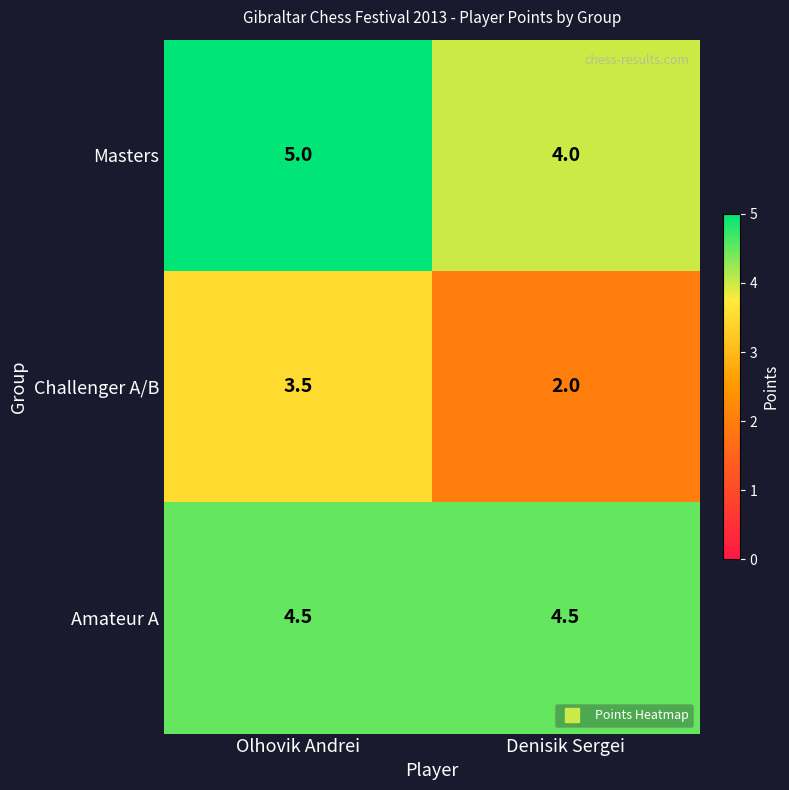

Rank the series at Denisik Sergei from highest to lowest value.

Amateur A, Masters, Challenger A/B